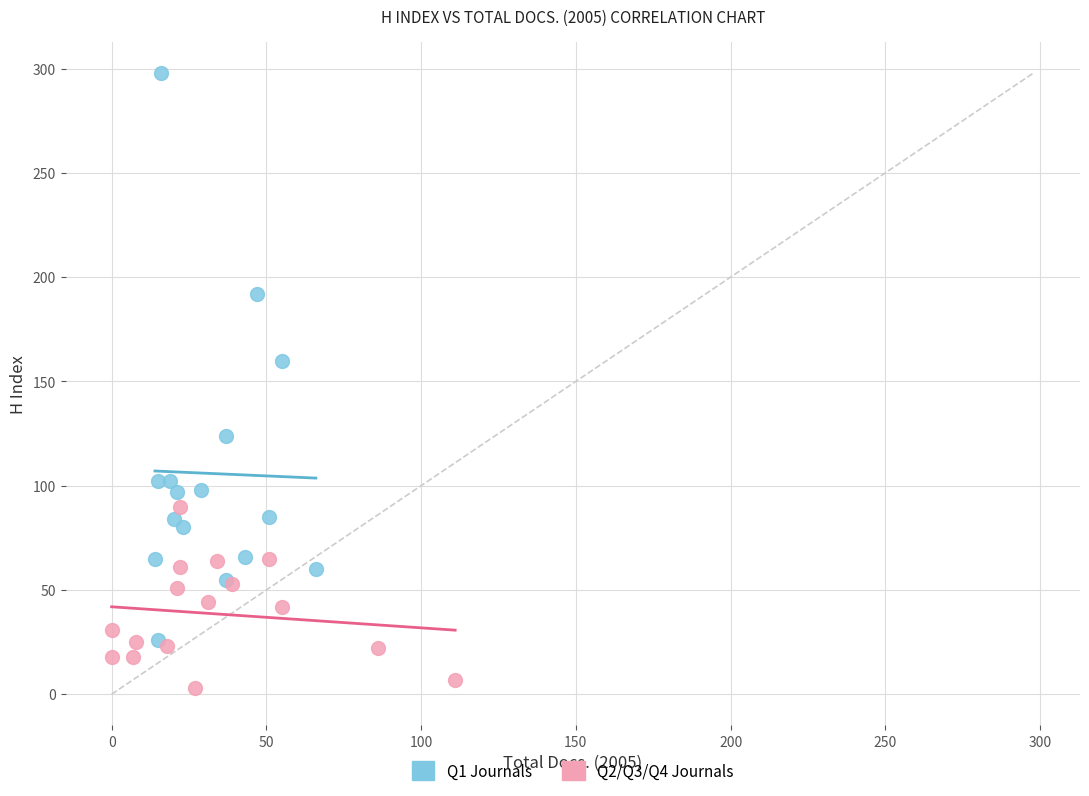

Which series contains the lowest Y value?

Q2/Q3/Q4 Journals